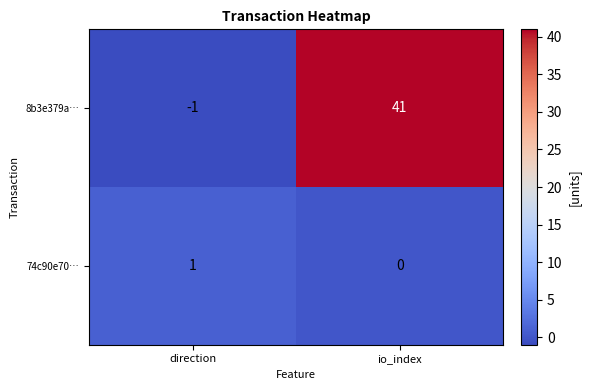

Is the value of 74c90e70… at io_index greater than the value of 8b3e379a… at io_index?

No